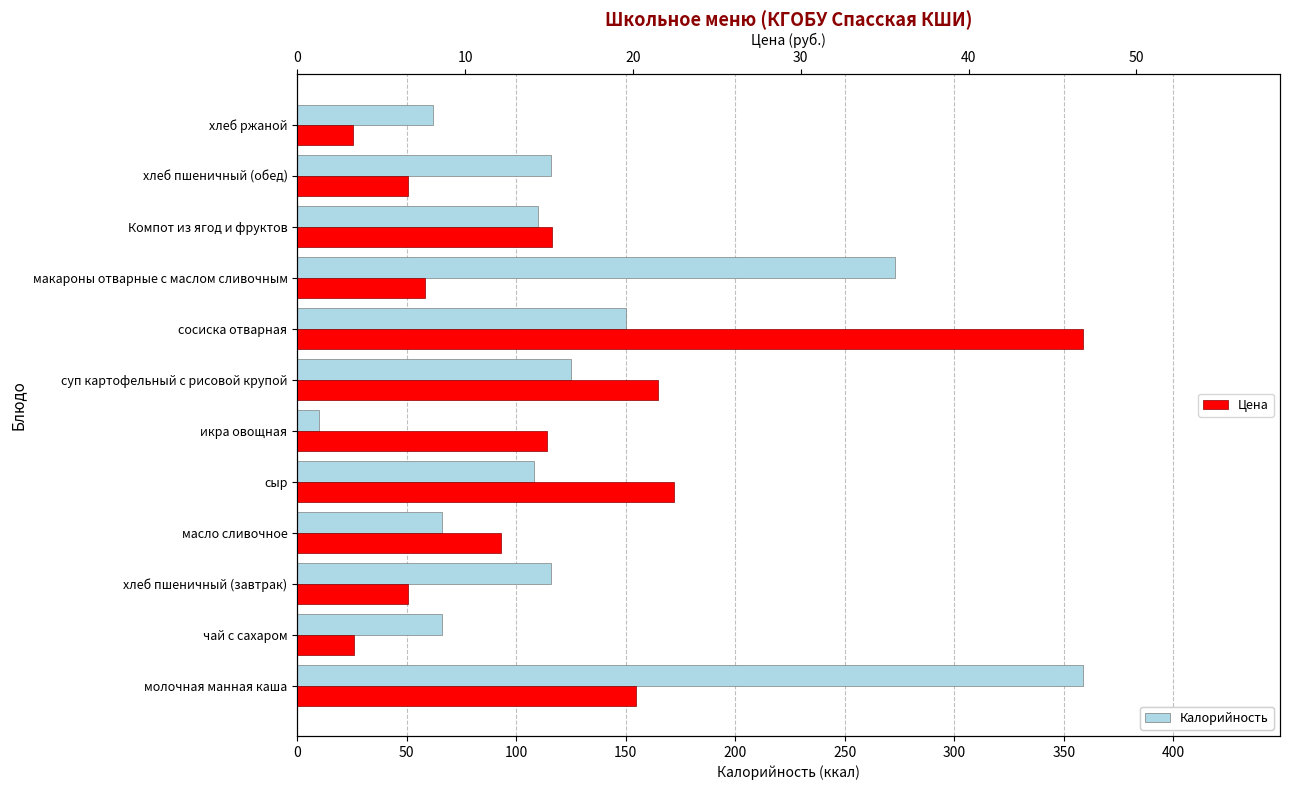

Which has a higher value, хлеб пшеничный (обед) or сыр?

хлеб пшеничный (обед)